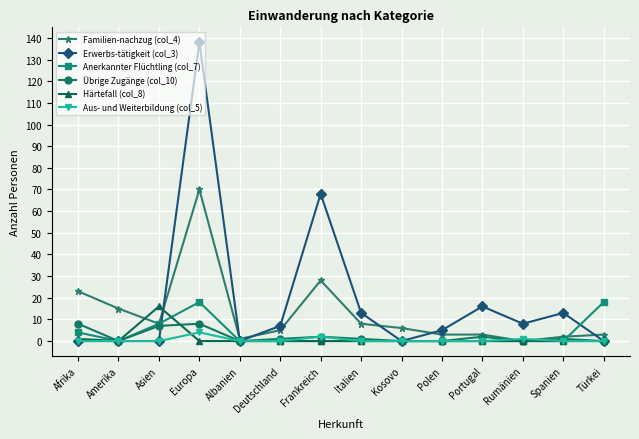

True or false: Härtefall (col_8) has a value of 10 at Rumänien.

False